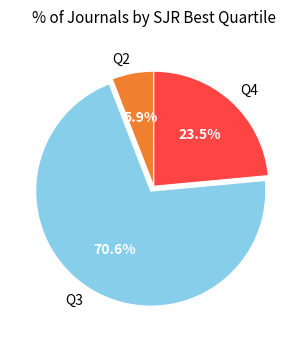

Which category has the smallest portion of the pie?

Q2